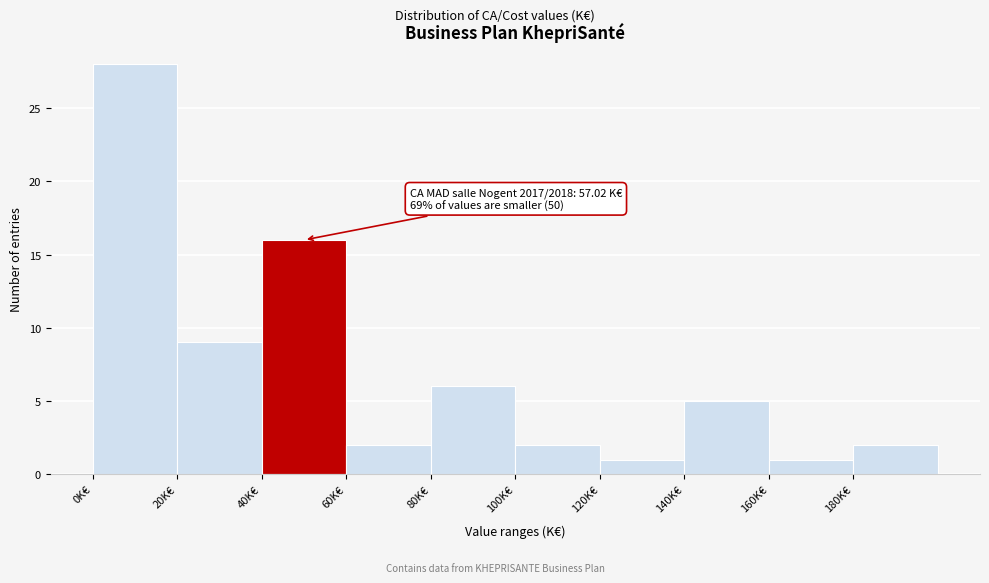

Over which range of the x-axis is the bar tallest?

0 to 20